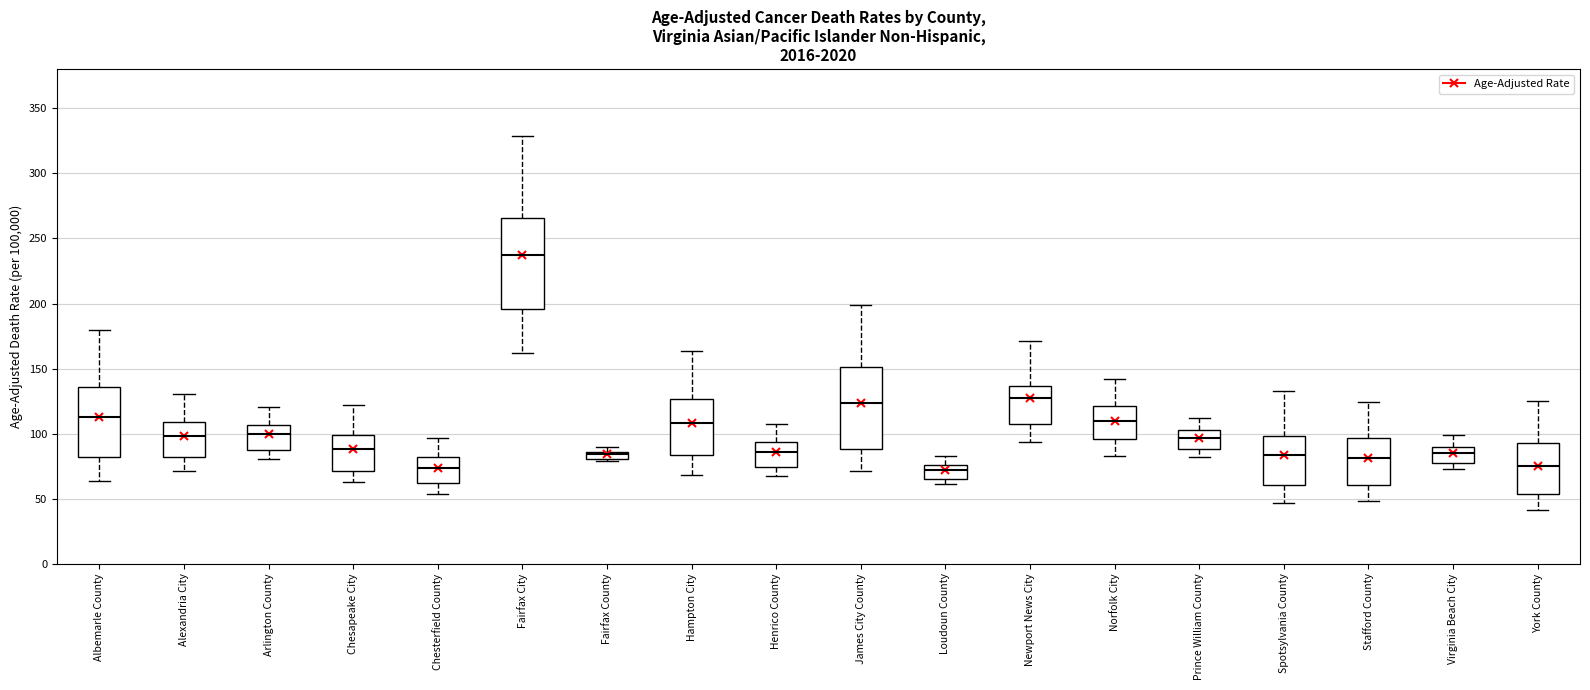

Comparing the boxes themselves (not the whiskers), which one is the tallest?

Fairfax City